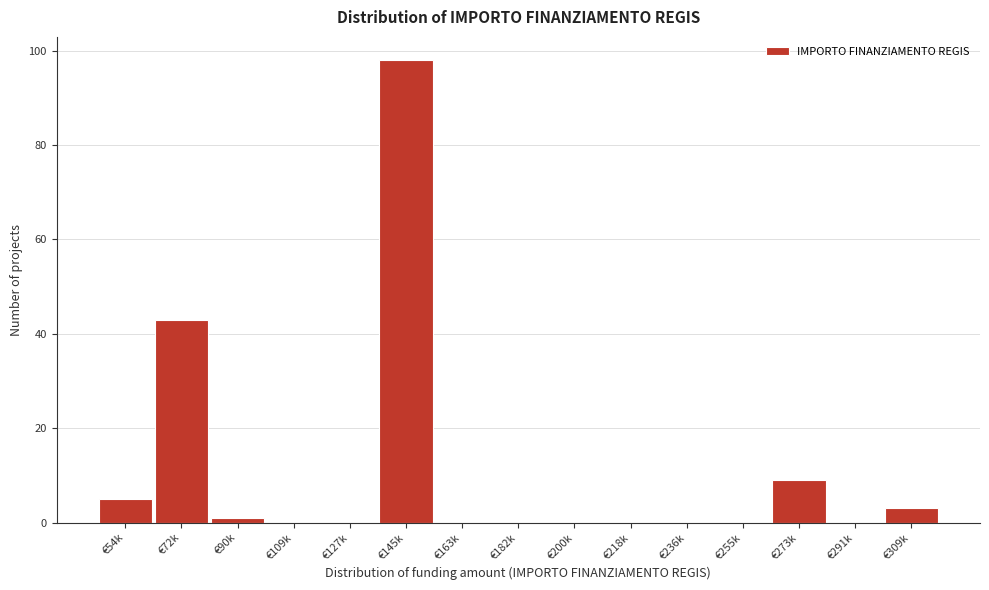

Reading left to right, transcribe all the data shown in this chart.

€54k=5	€72k=43	€90k=1	€109k=0	€127k=0	€145k=98	€163k=0	€182k=0	€200k=0	€218k=0	€236k=0	€255k=0	€273k=9	€291k=0	€309k=3